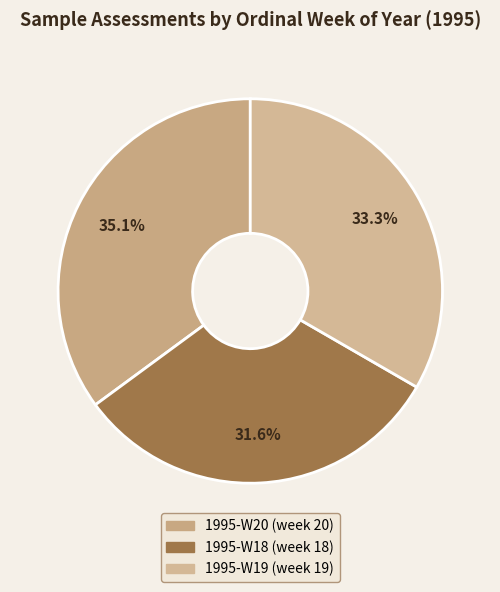

Between 1995-W18 and 1995-W20, which is larger?

1995-W20